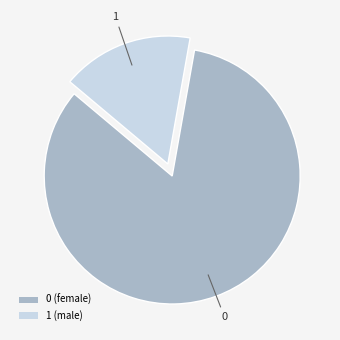

Which has a higher value, 1 (male) or 0 (female)?

0 (female)